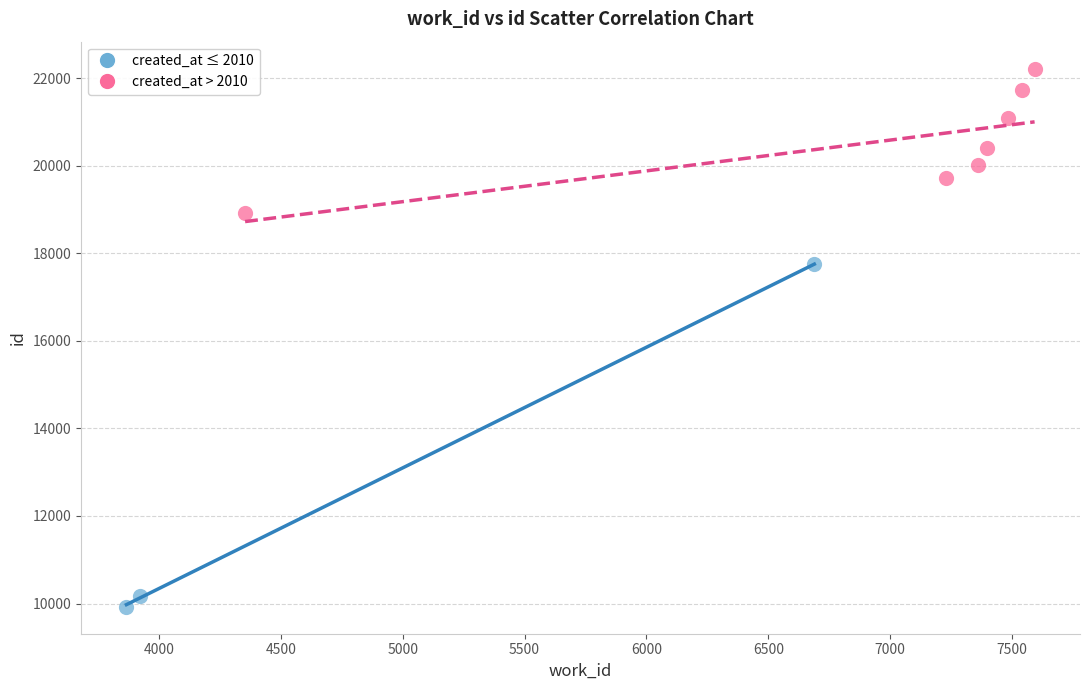

What are all the series names shown in the legend?

created_at ≤ 2010, created_at > 2010